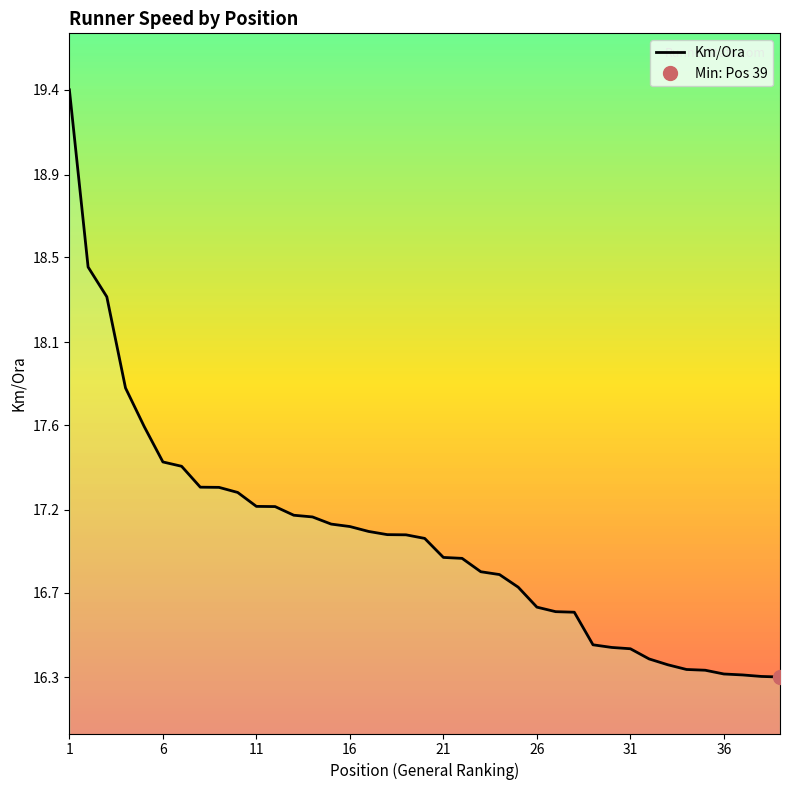

The value at 6 is 8.8. True or false?

False